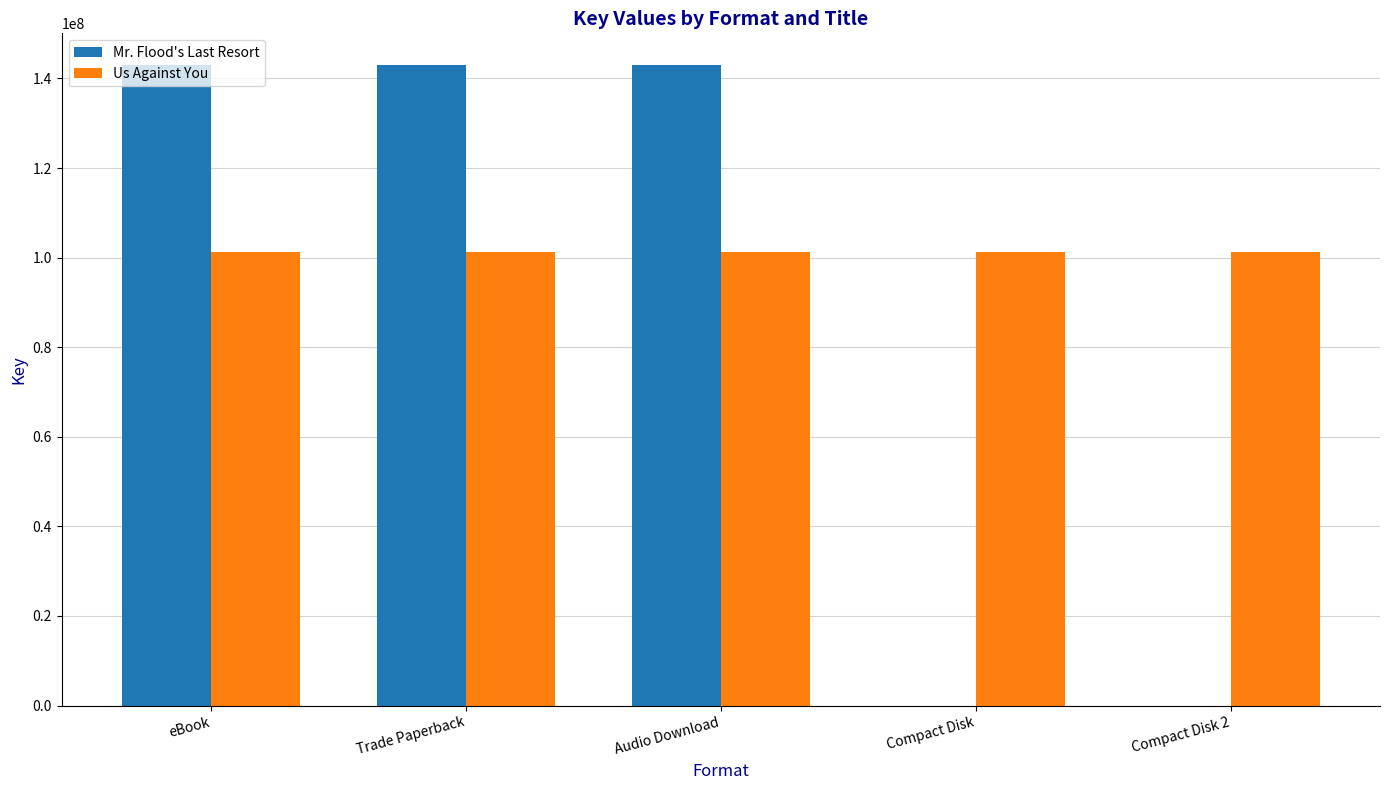

How many groups of bars are there?

5